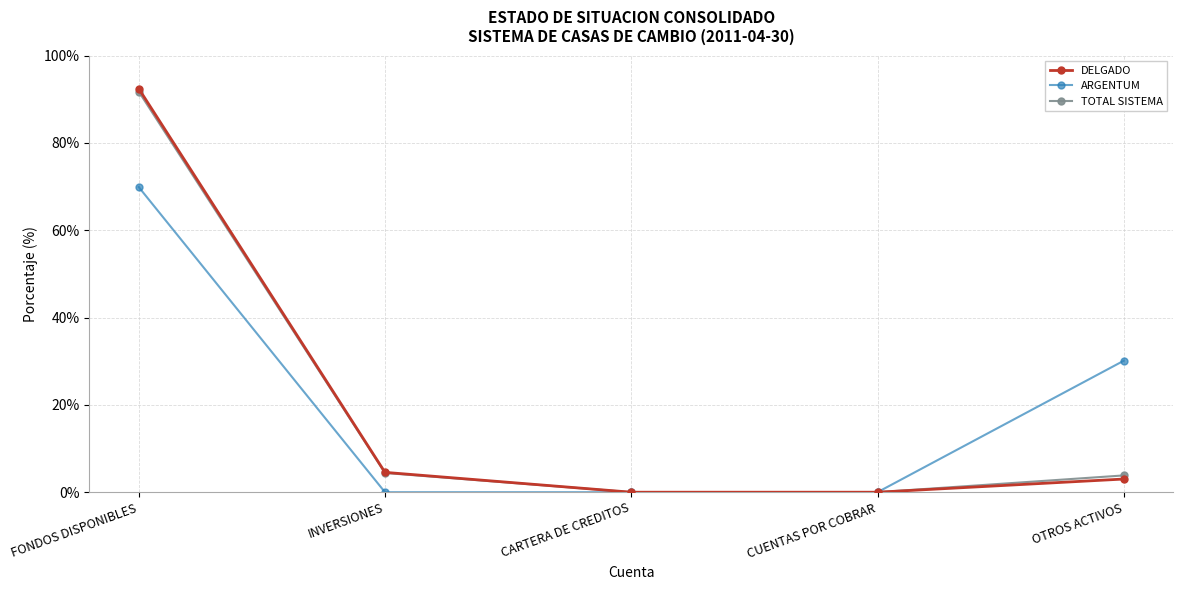

What is the label of the 3rd point from the left?

CARTERA DE CREDITOS